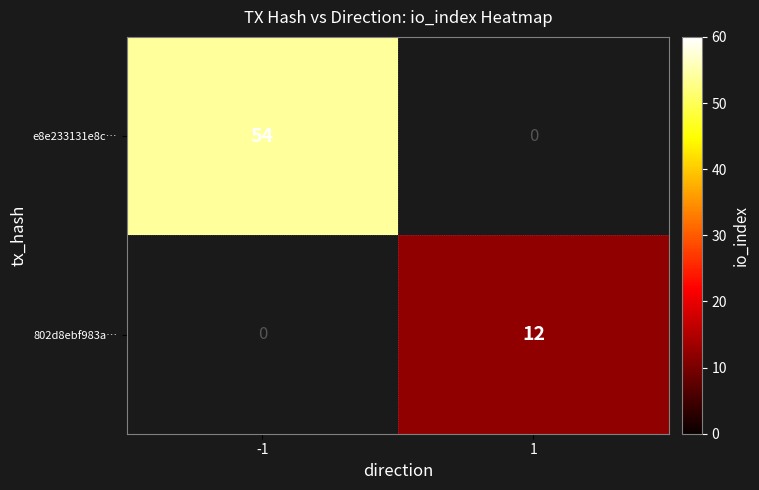

Is it true that 802d8ebf983a… equals 12 at 1?

True